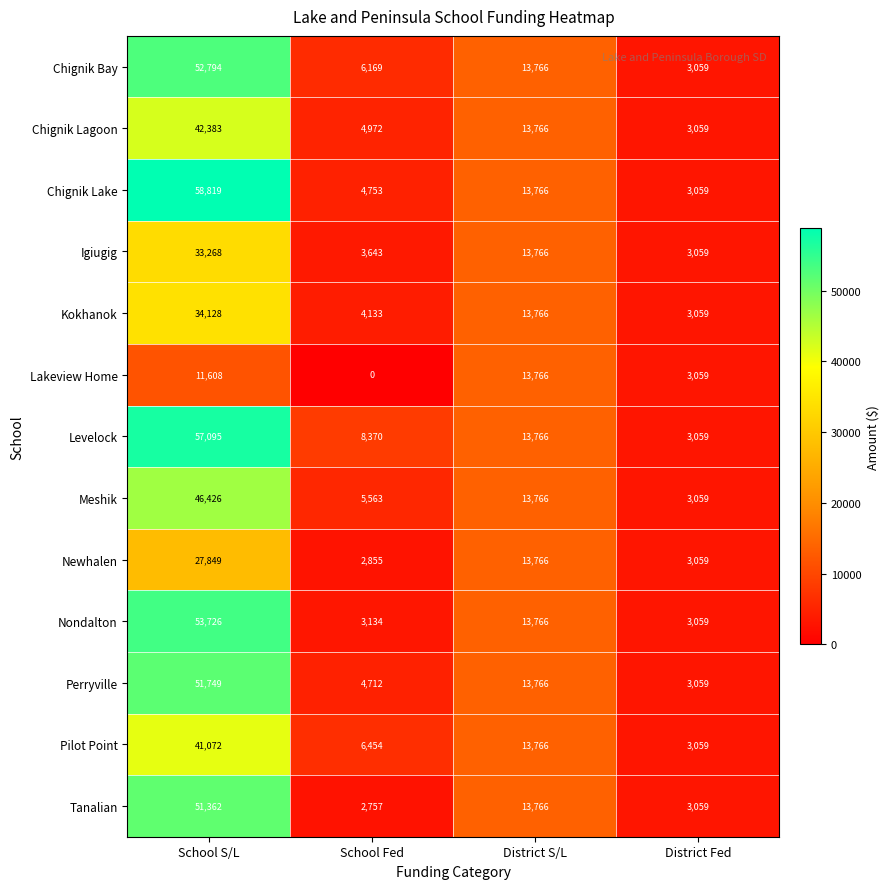

Rank the series at School Fed from highest to lowest value.

Levelock, Pilot Point, Chignik Bay, Meshik, Chignik Lagoon, Chignik Lake, Perryville, Kokhanok, Igiugig, Nondalton, Newhalen, Tanalian, Lakeview Home